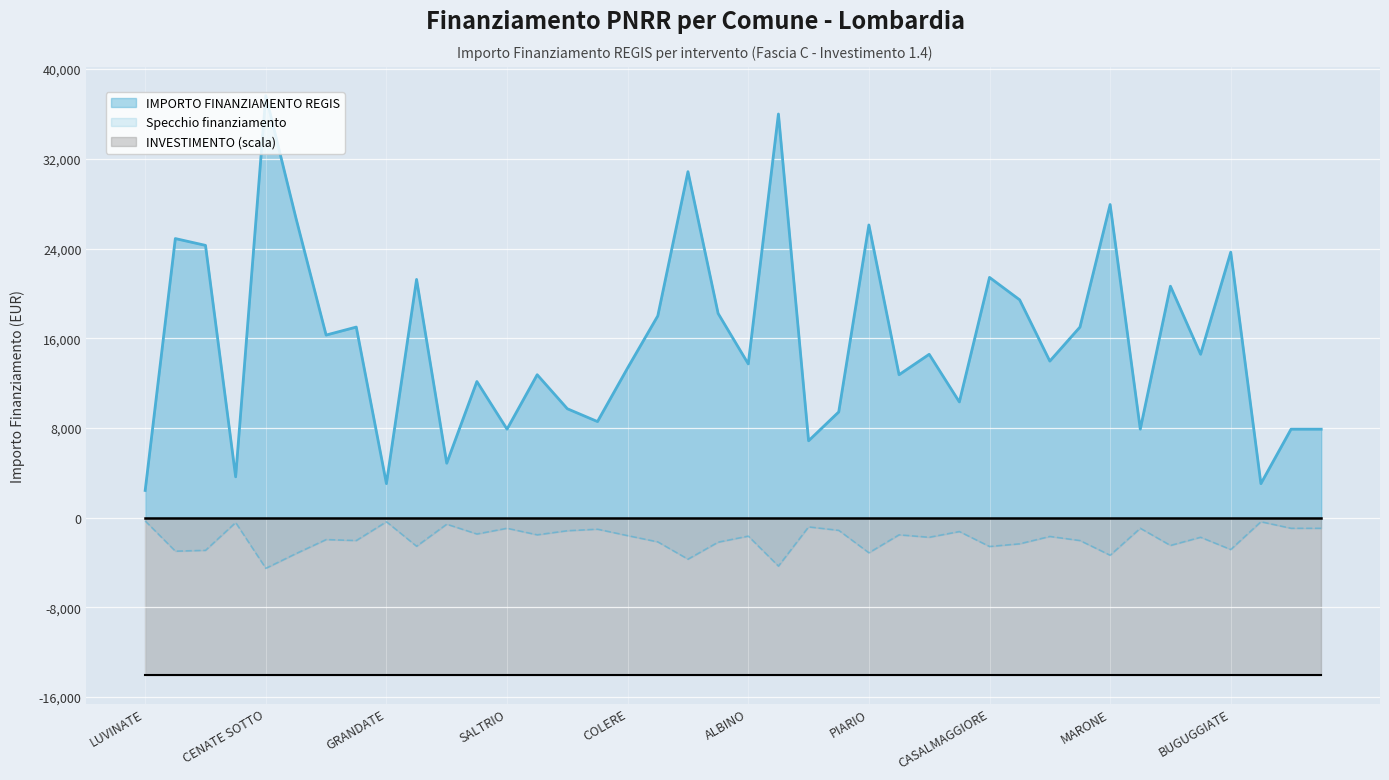

Which category has the highest value across all series?

CENATE SOTTO